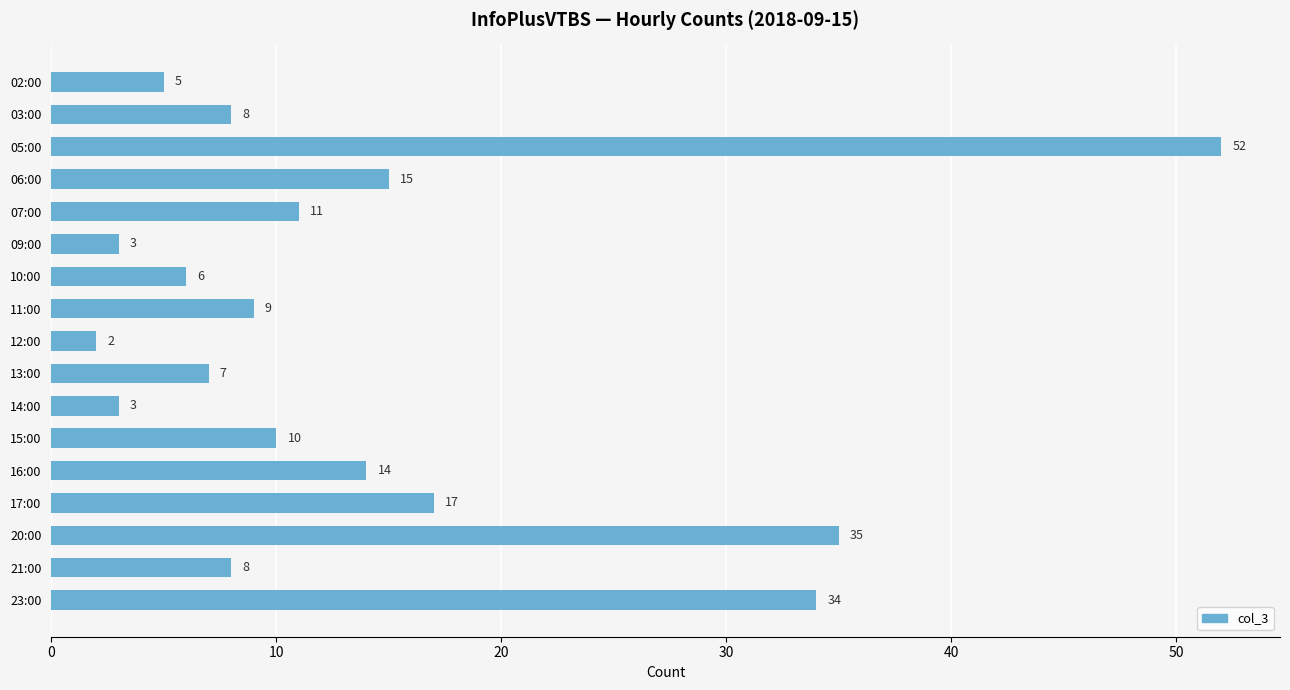

Between 21:00 and 23:00, which is larger?

23:00